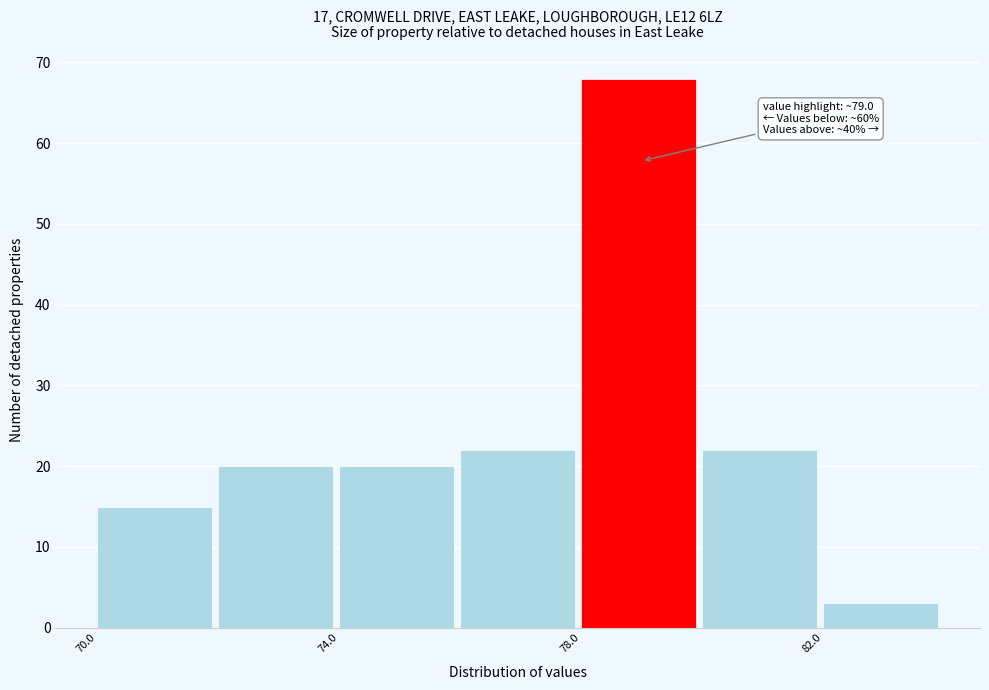

Over which range of the x-axis is the bar tallest?

78 to 80